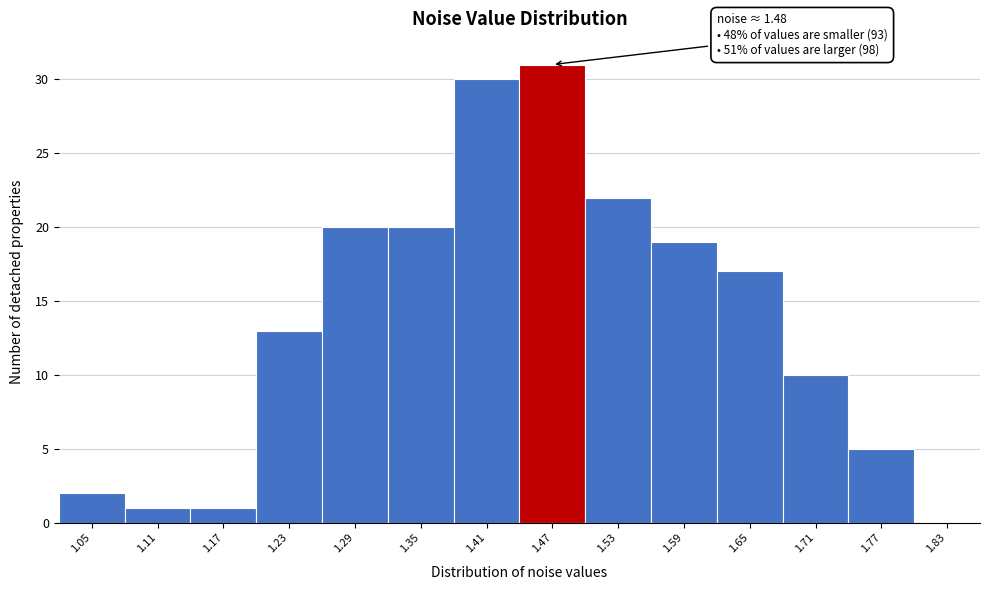

Reading right to left, list all the values displayed in this chart.

1.83=0	1.77=5	1.71=10	1.65=17	1.59=19	1.53=22	1.47=31	1.41=30	1.35=20	1.29=20	1.23=13	1.17=1	1.11=1	1.05=2